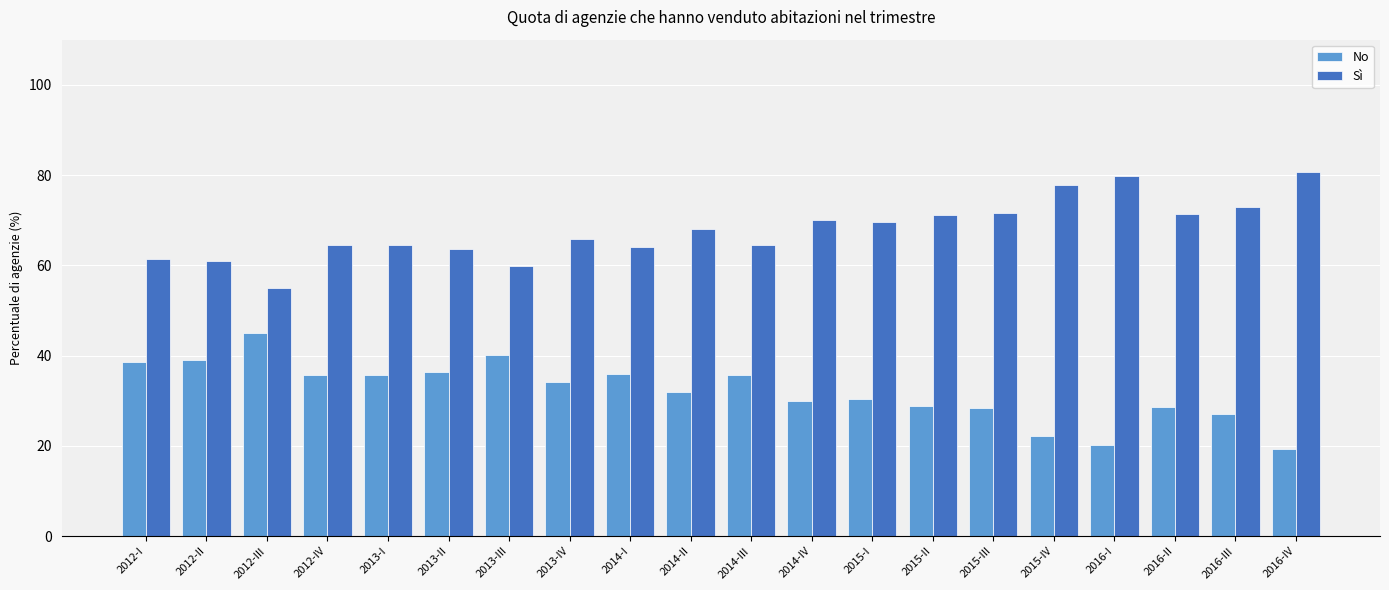

List the series in order of their overall mean, highest first.

Sì, No